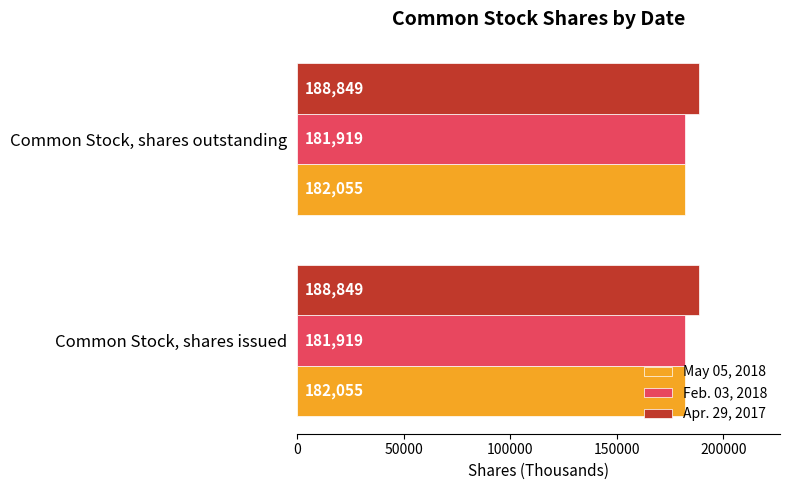

Rank the series by their maximum value, from lowest to highest.

Feb. 03, 2018, May 05, 2018, Apr. 29, 2017